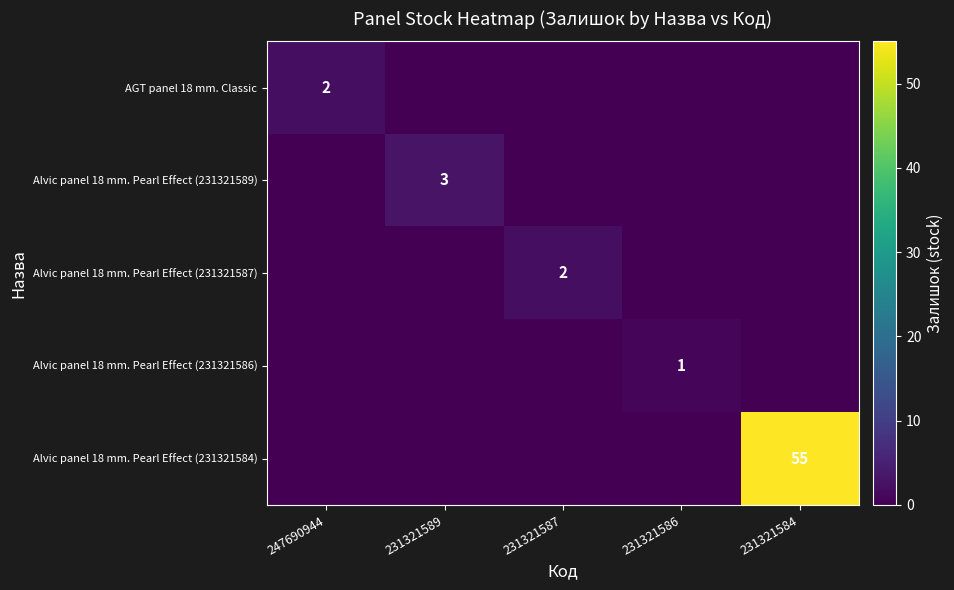

What is the total value across all series at 247690944?

2